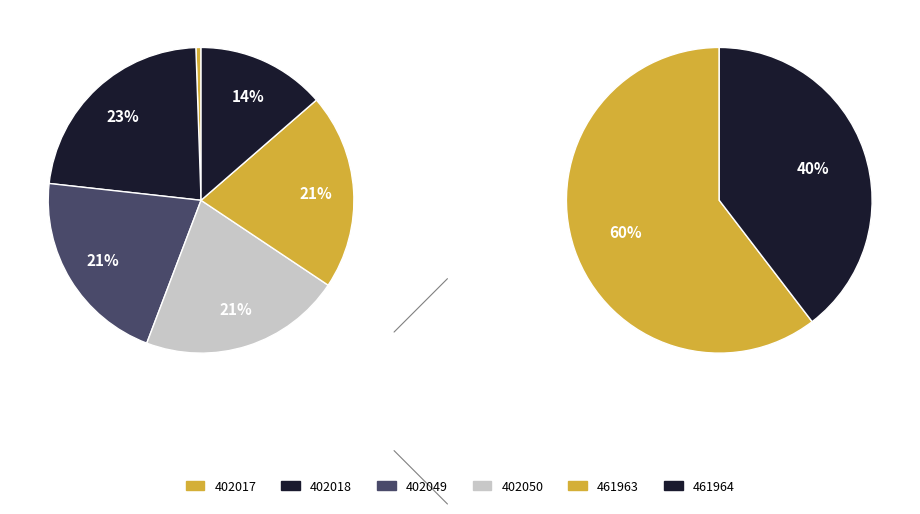

To the nearest percent, what is the combined percentage of 461963 and 461964?

34%